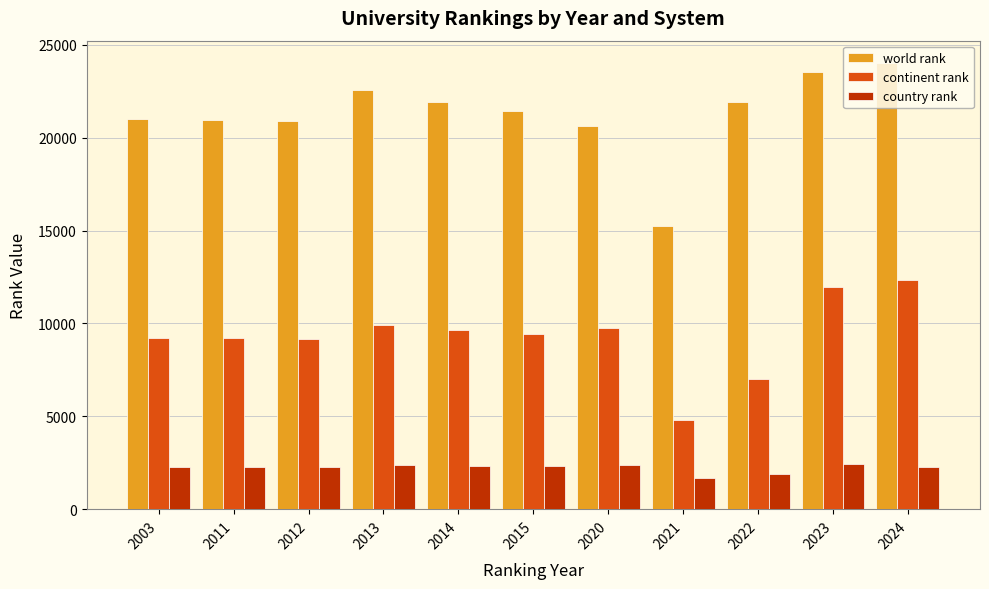

Rank the series by their average value, from highest to lowest.

world rank, continent rank, country rank